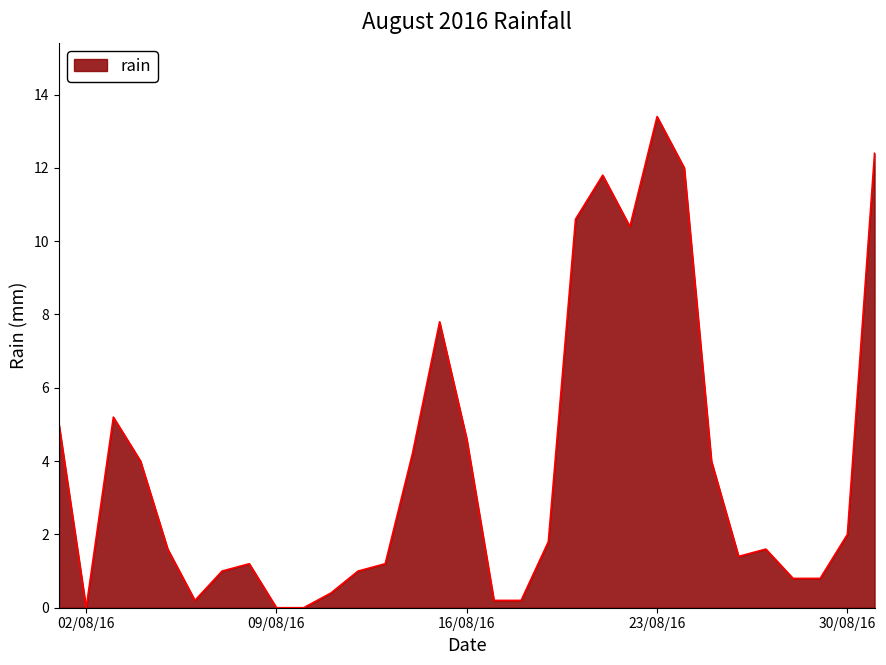

Reading right to left, extract all data points from this chart.

12.4	2.0	0.8	0.8	1.6	1.4	4.0	12.0	13.4	10.4	11.8	10.6	1.8	0.2	0.2	4.6	7.8	4.2	1.2	1.0	0.4	0.0	0.0	1.2	1.0	0.2	1.6	4.0	5.2	0.0	5.0